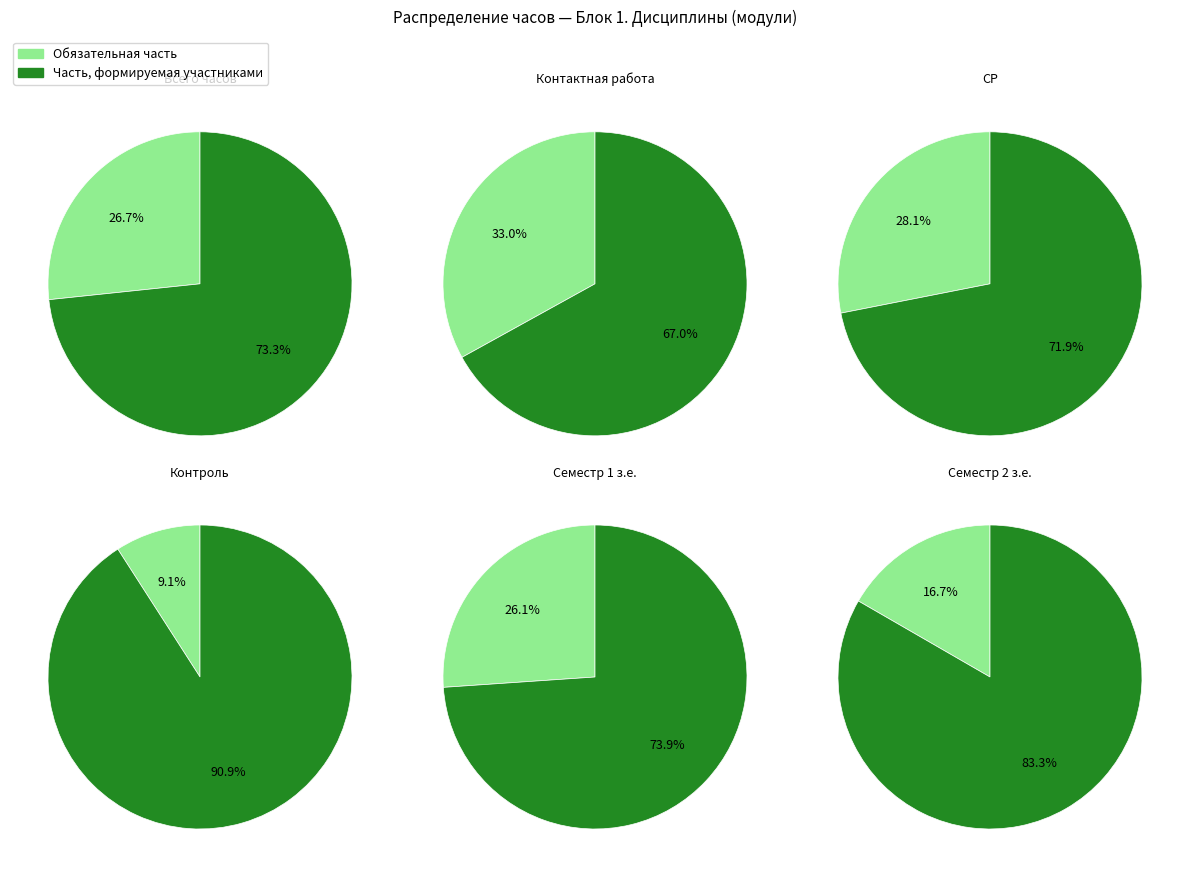

The Часть, формируемая участниками slice represents 87% of the pie. True or false?

False